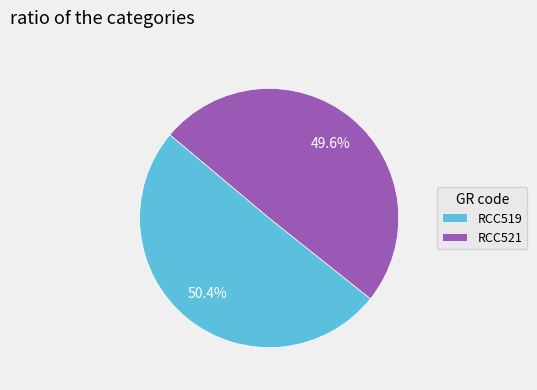

Between RCC519 and RCC521, which is larger?

RCC519